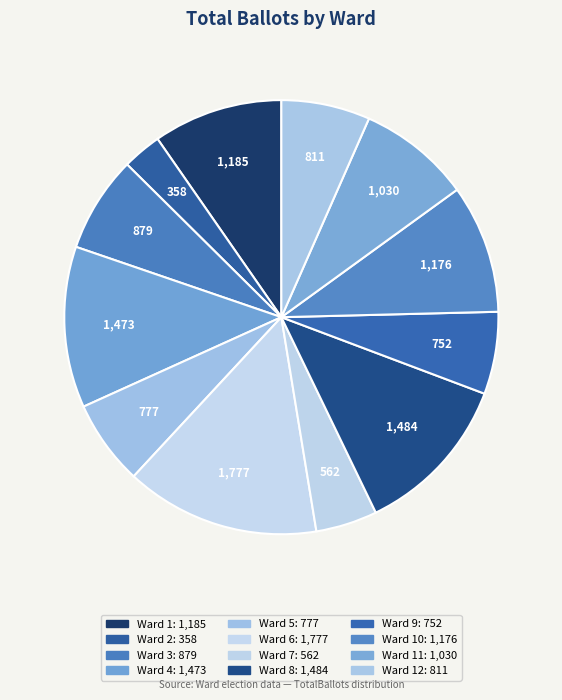

How many slices are in this pie chart?

12